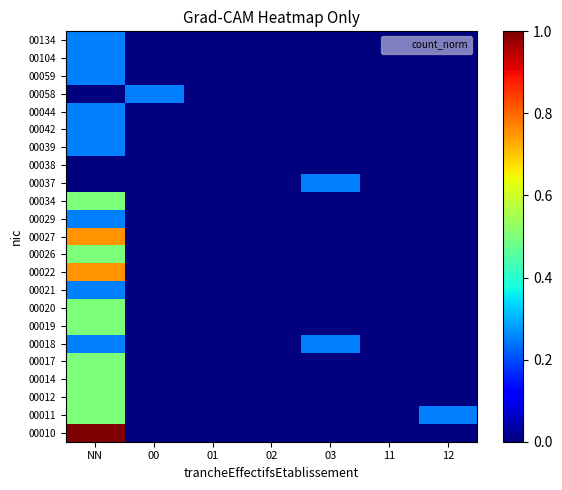

Rank the series at 11 from lowest to highest value.

00010, 00011, 00012, 00014, 00017, 00018, 00019, 00020, 00021, 00022, 00026, 00027, 00029, 00034, 00037, 00038, 00039, 00042, 00044, 00058, 00059, 00104, 00134